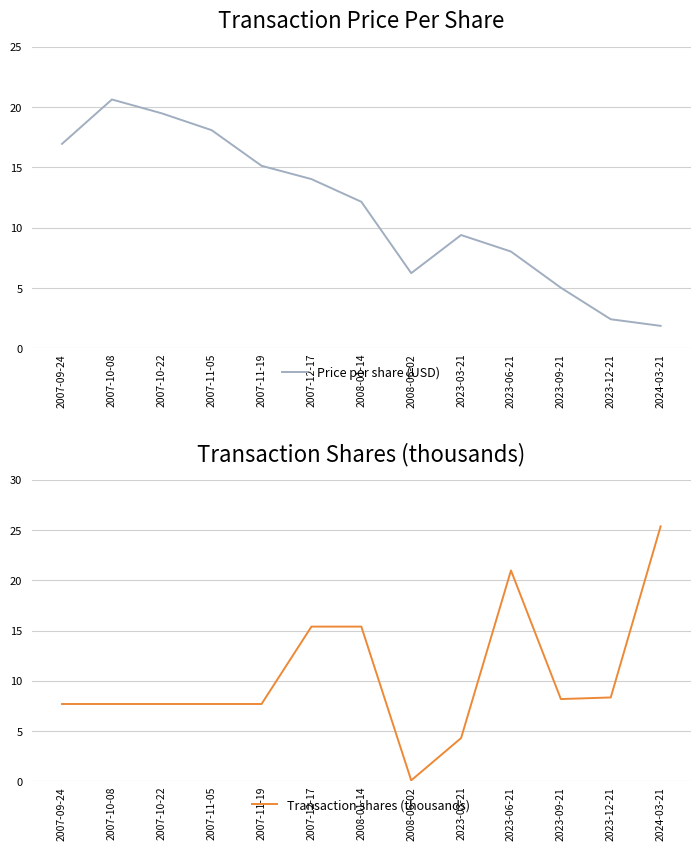

What is the spread (max minus min) of values at 2023-12-21?

5.9